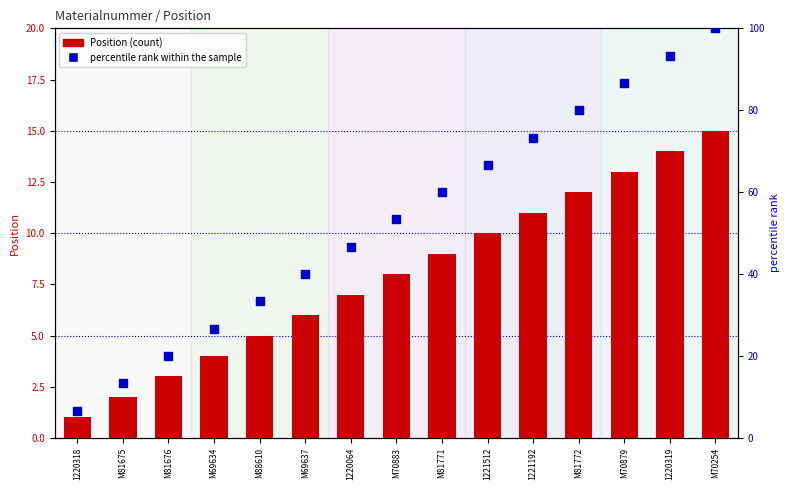

Which series contains the highest Y value?

percentile rank within the sample